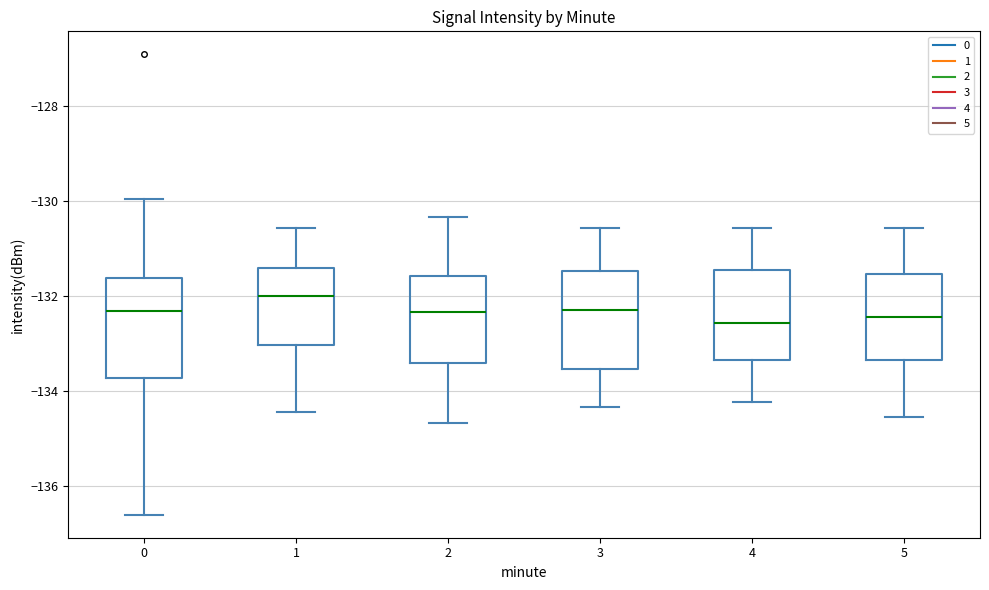

Which box's median line is the highest?

1